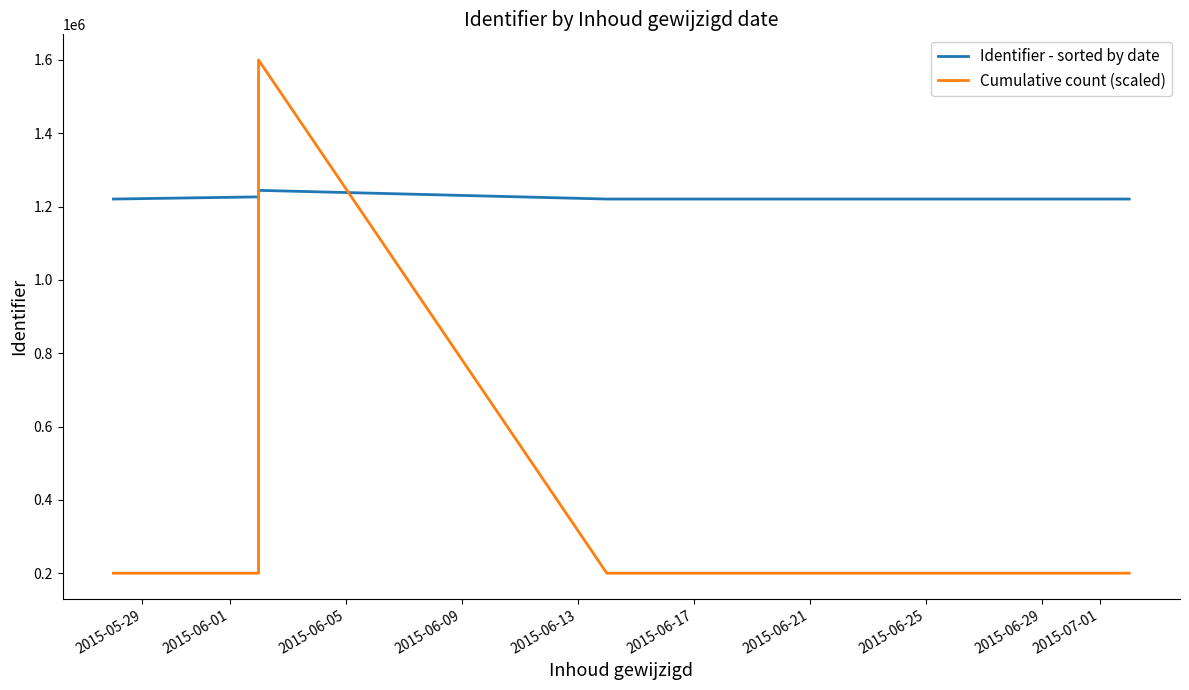

How many data points in Identifier - sorted by date are less than 1220691?

5